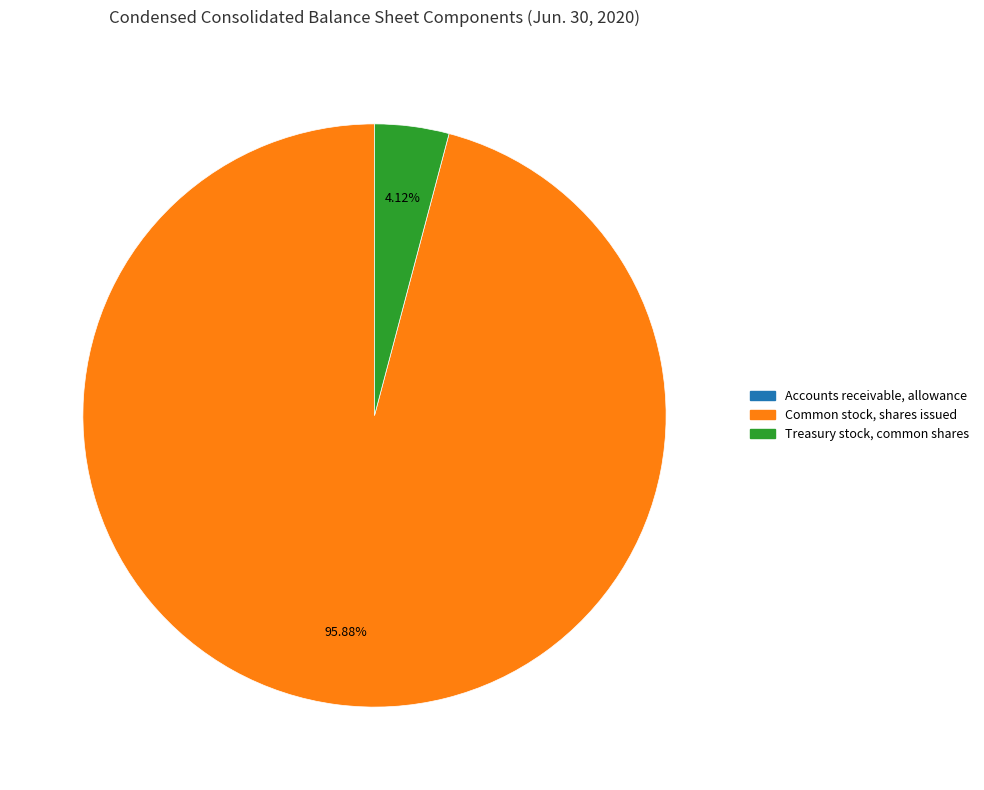

Is the sum of Common stock, shares issued and Treasury stock, common shares greater than half?

Yes